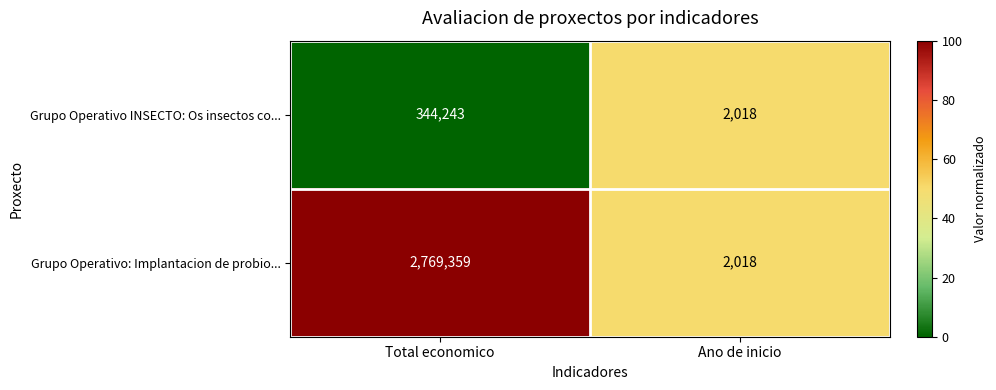

What is the sum of all Grupo Operativo INSECTO: Os insectos co... values?

346261